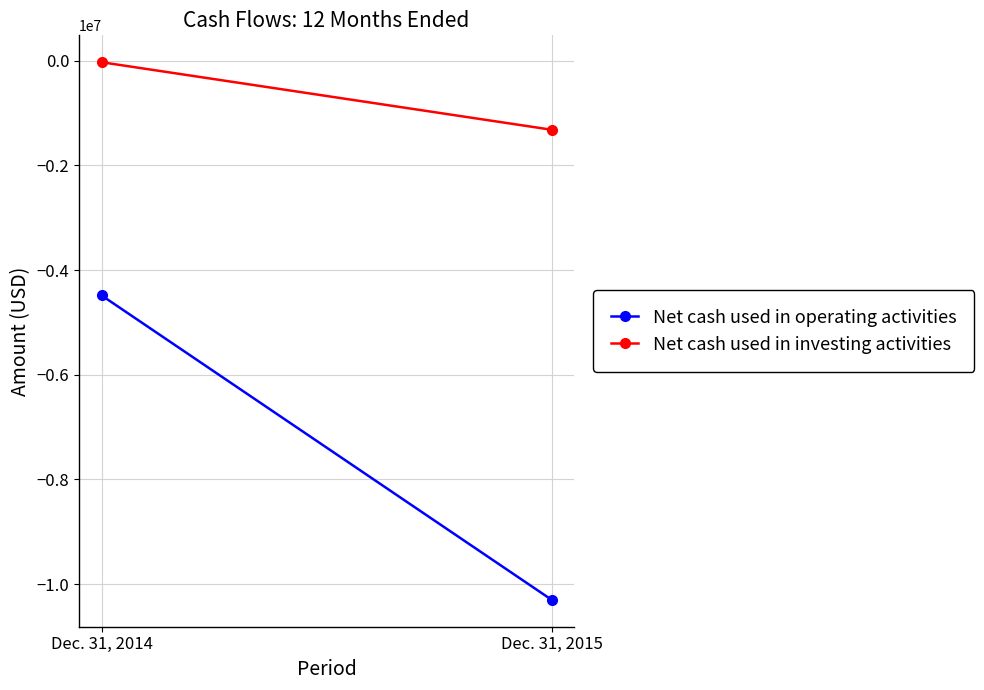

At how many categories does at least one series exceed -8913023?

2